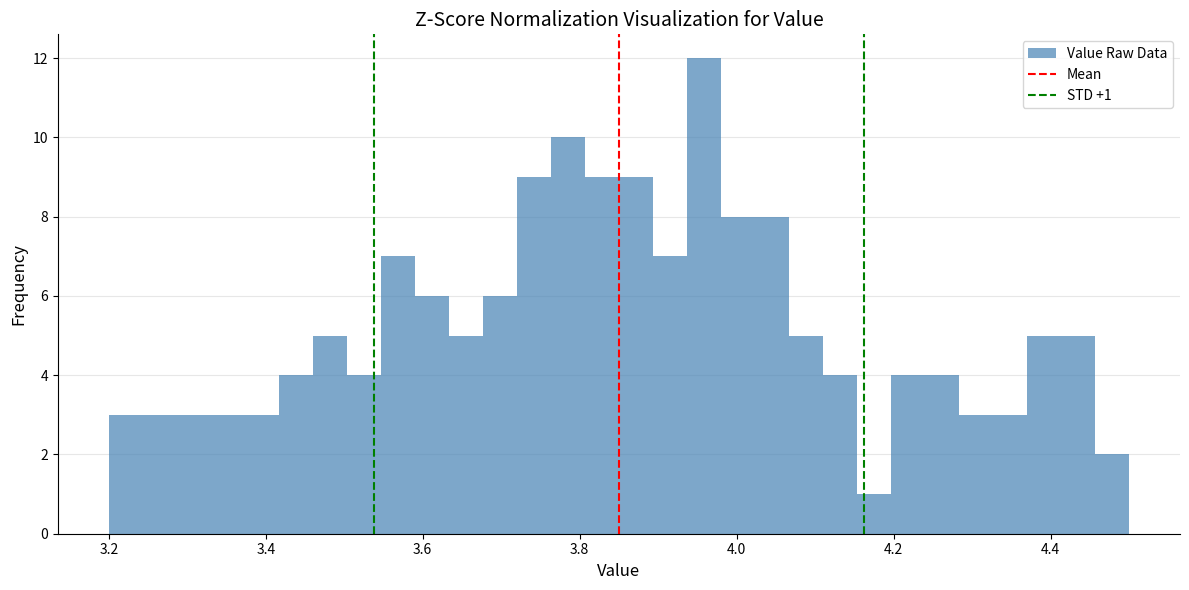

Read against the x-axis, roughly where is the centre of the tallest bar?

3.96